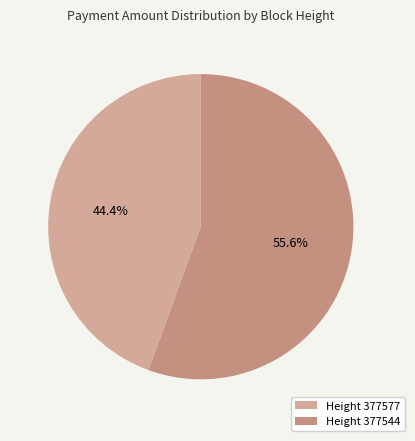

How many slices are in this pie chart?

2